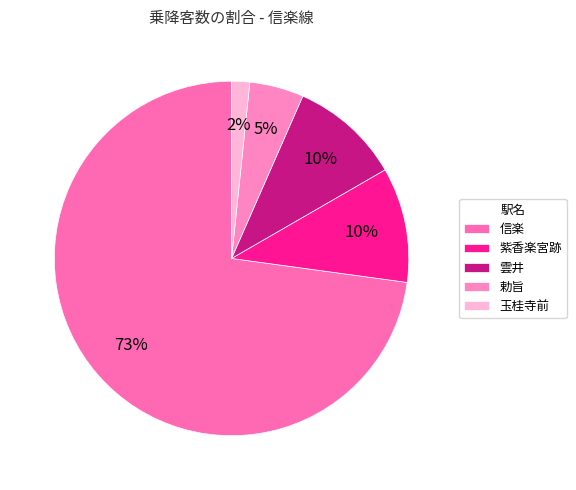

Which slice is the largest?

信楽